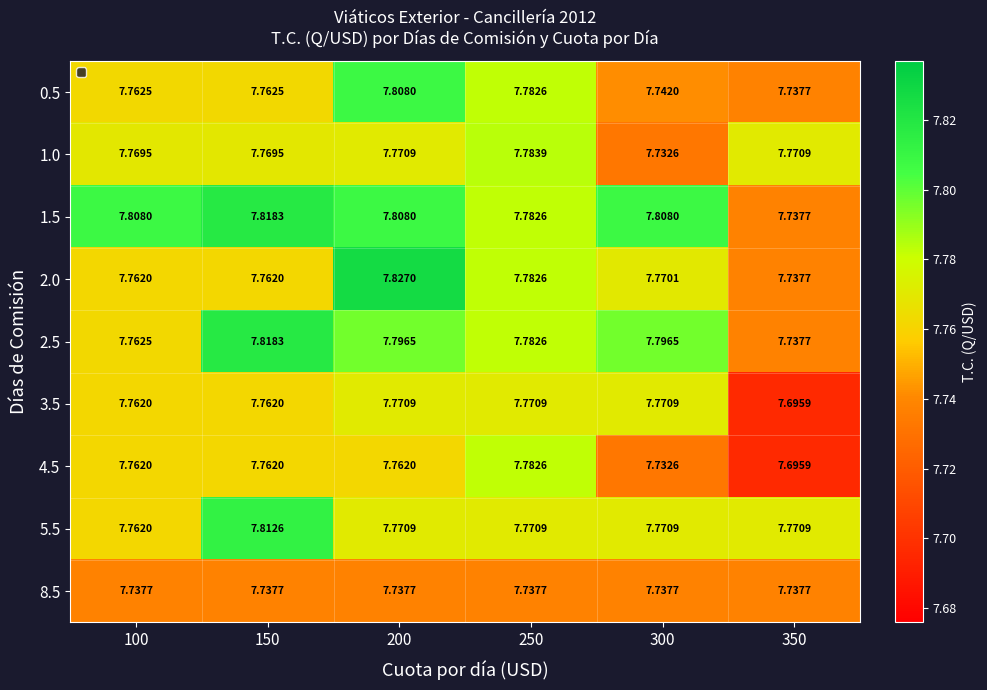

Is the value of 3.5 at 200 greater than the value of 5.5 at 100?

Yes